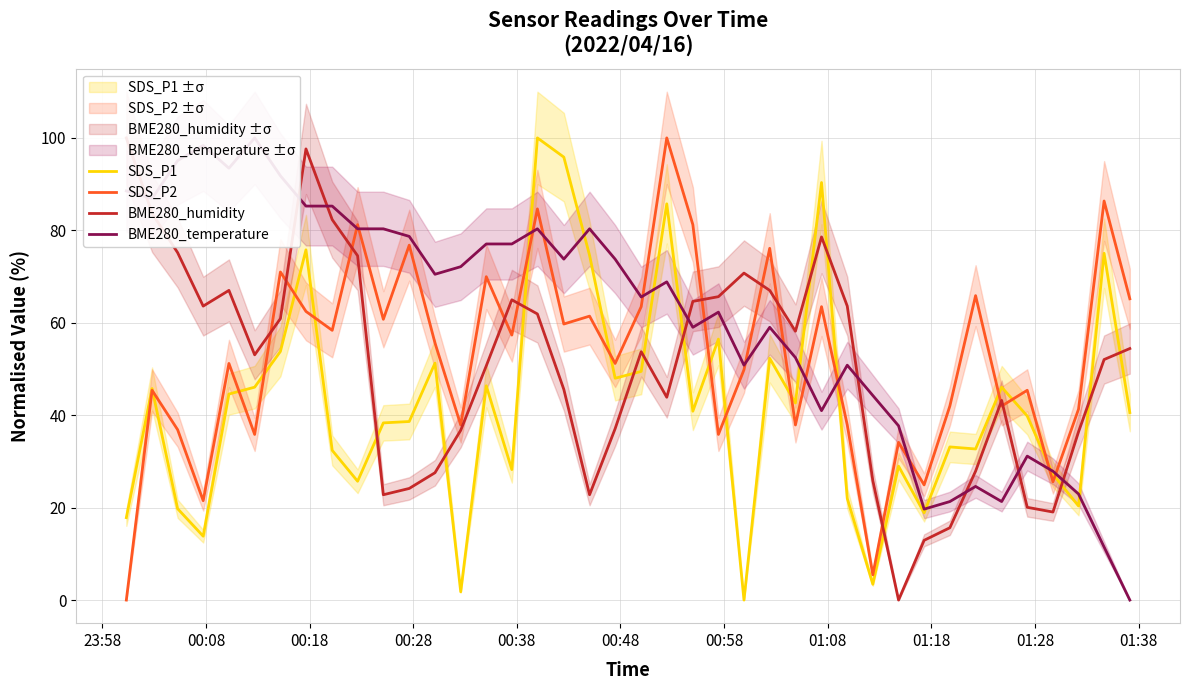

What is the maximum value shown in the chart?

100.0